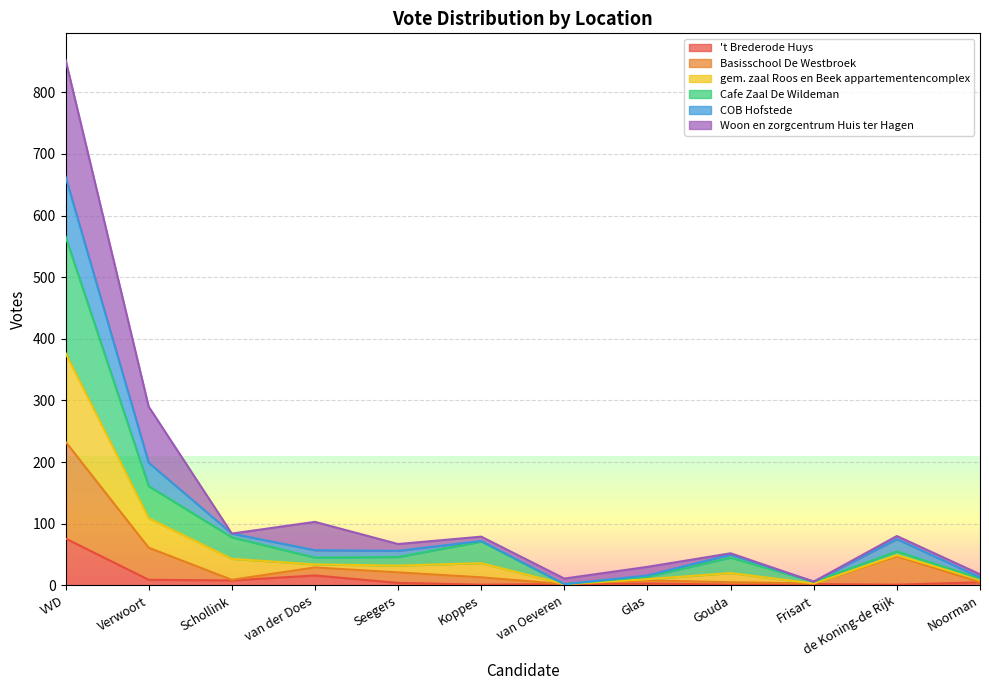

At how many categories does at least one series exceed 495?

1